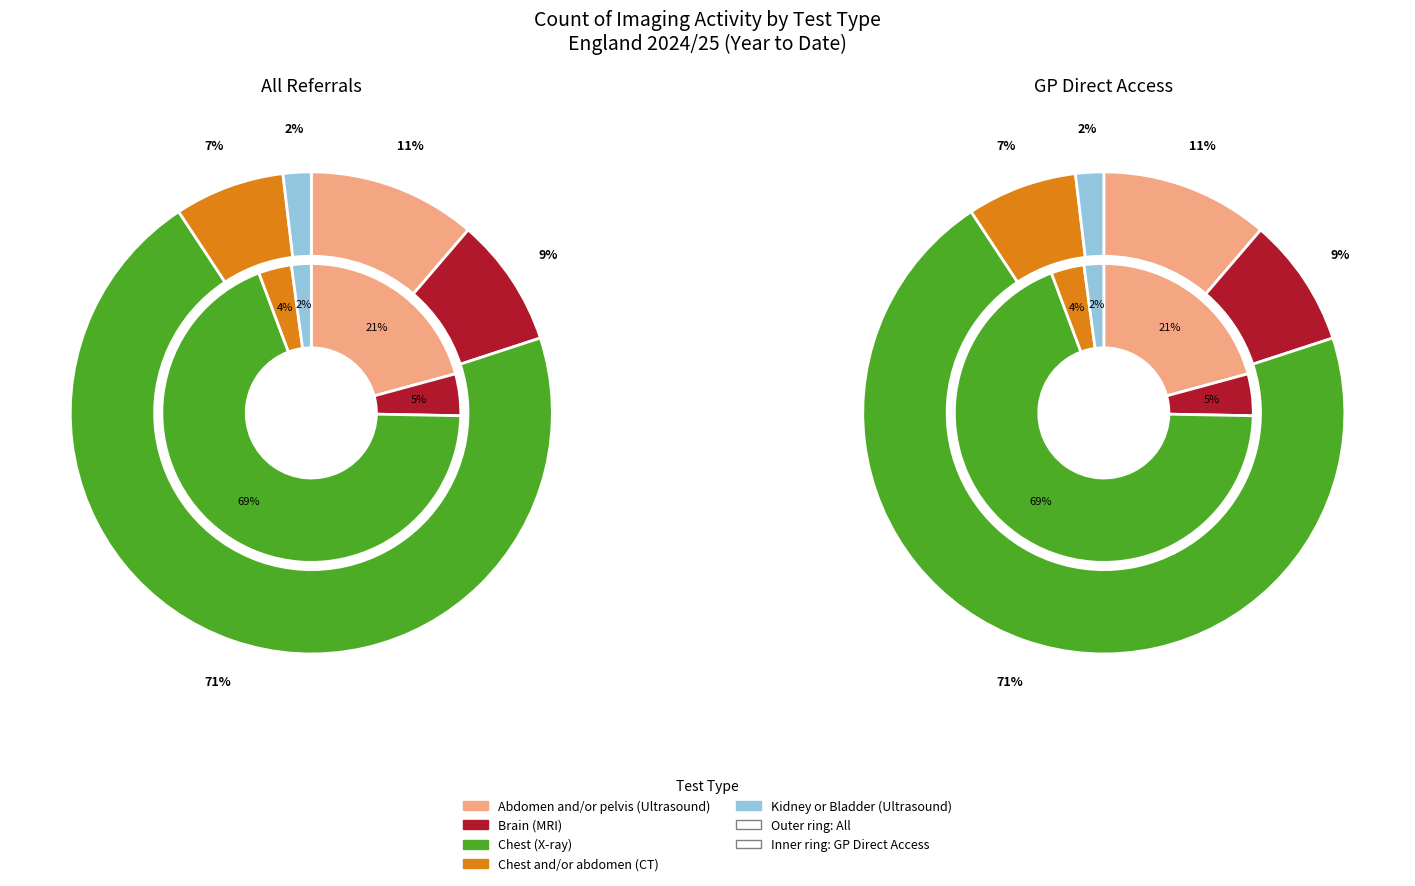

Is there a majority slice in this chart?

Yes